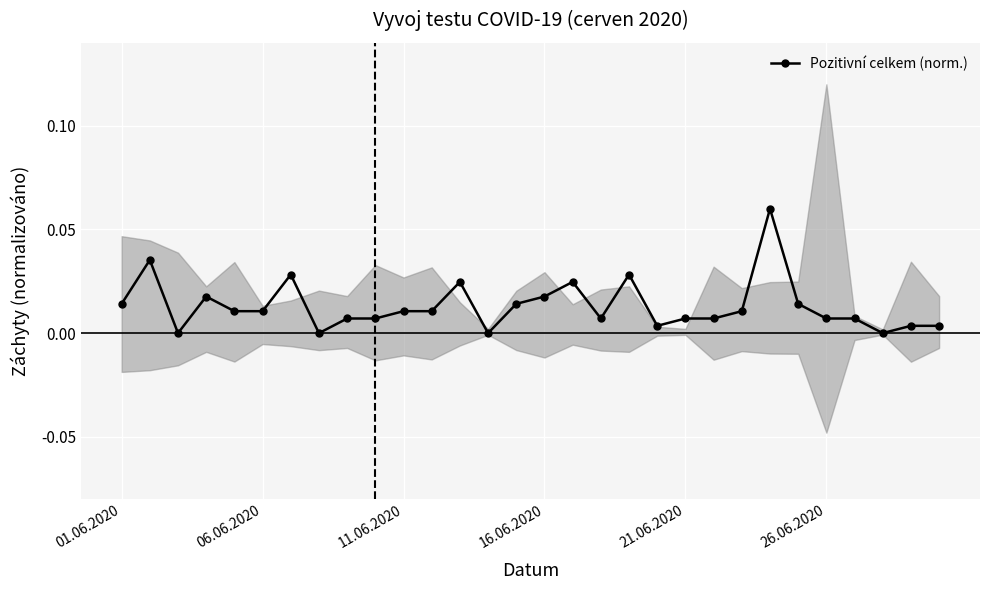

The chart shows a value of 0.0 at 8. True or false?

True